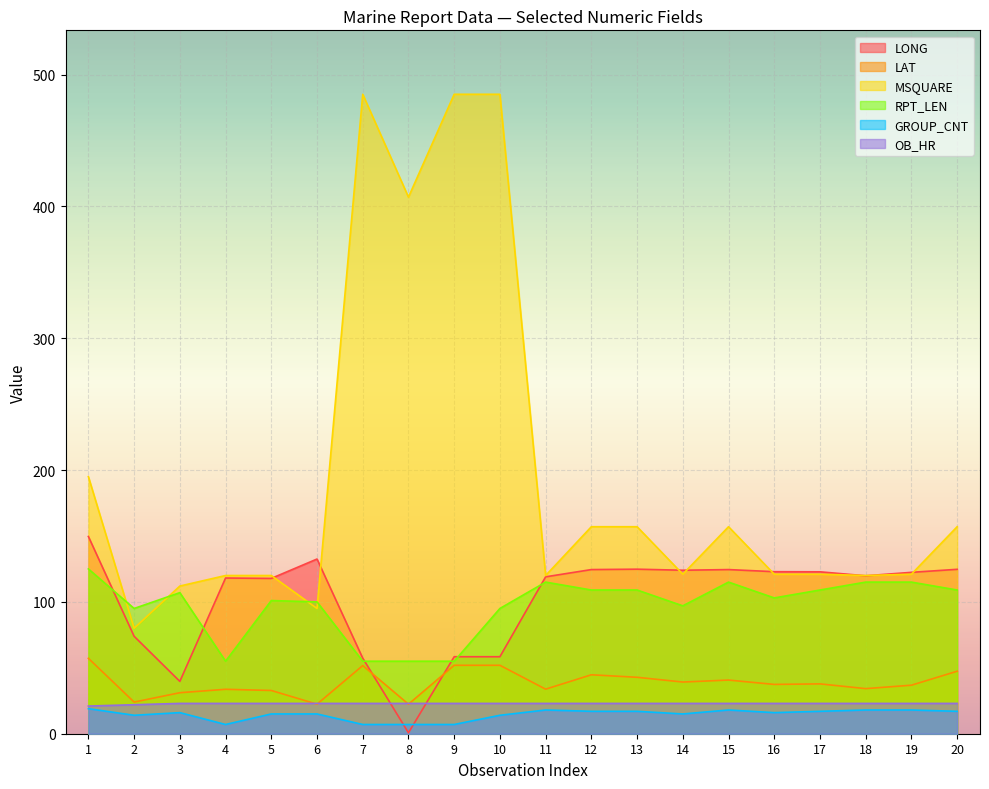

Reading left to right, extract all data points from this chart.

LONG: 149.6	73.9	39.7	118.1	117.8	132.5	57.3	0.7	58.4	58.4	119.0	124.5	124.8	124.0	124.5	122.9	122.8	119.8	122.4	124.7
LAT: 57.2	24.0	31.1	33.7	32.8	22.4	51.7	22.4	51.9	51.9	33.8	44.7	42.8	39.2	40.7	37.4	37.8	34.2	36.8	47.4
MSQUARE: 195.0	80.0	112.0	120.0	120.0	95.0	485.0	407.0	485.0	485.0	120.0	157.0	157.0	121.0	157.0	121.0	121.0	120.0	121.0	157.0
RPT_LEN: 125.0	95.0	107.0	55.0	101.0	100.0	55.0	55.0	55.0	95.0	115.0	109.0	109.0	97.0	115.0	103.0	109.0	115.0	115.0	109.0
GROUP_CNT: 19.0	14.0	16.0	7.0	15.0	15.0	7.0	7.0	7.0	14.0	18.0	17.0	17.0	15.0	18.0	16.0	17.0	18.0	18.0	17.0
OB_HR: 21.0	22.0	23.0	23.0	23.0	23.0	23.0	23.0	23.0	23.0	23.0	23.0	23.0	23.0	23.0	23.0	23.0	23.0	23.0	23.0